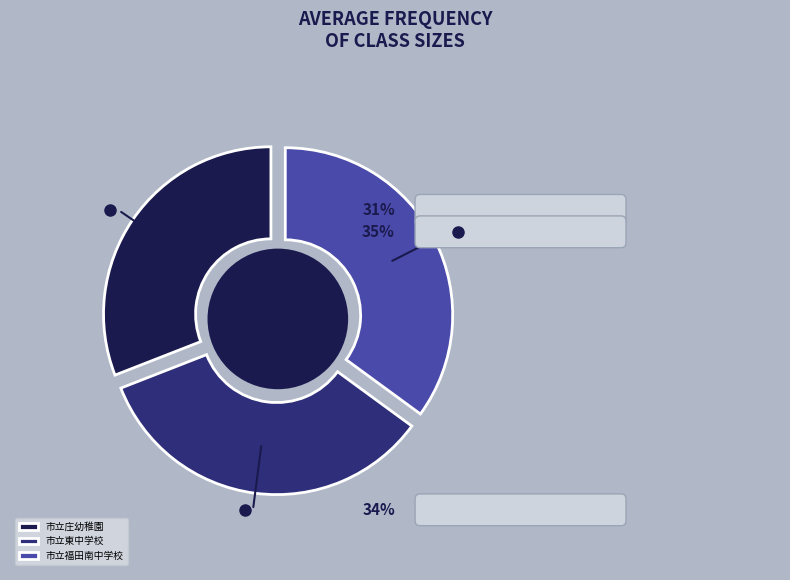

Do 市立東中学校 and 市立福田南中学校 together represent more than half of the pie?

Yes